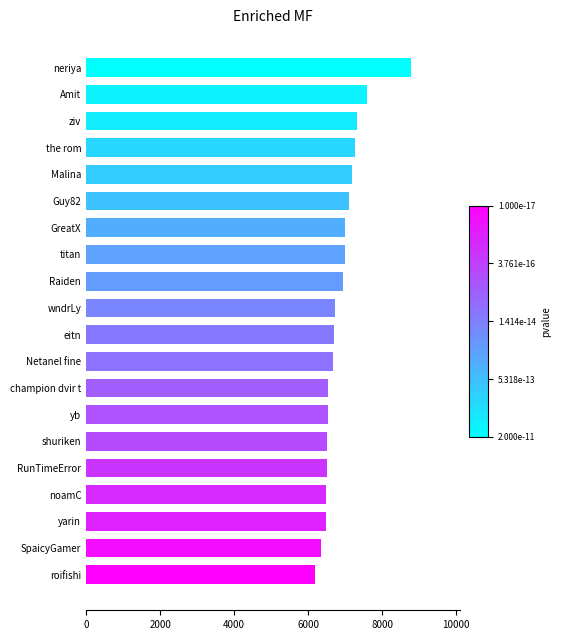

What is the value of the 3rd bar from the top?

7313